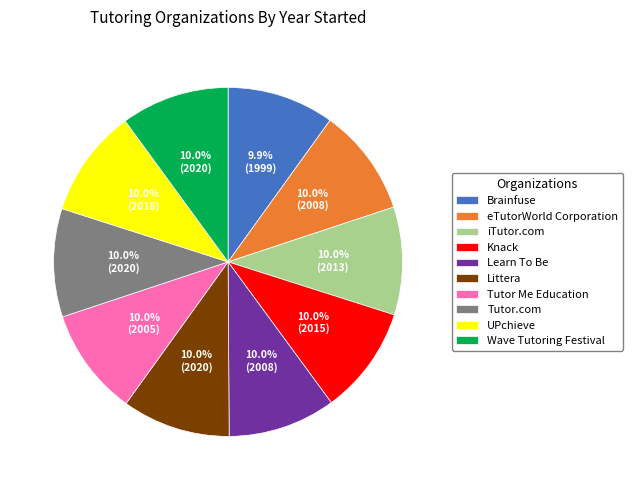

Approximately how many times larger is the value at UPchieve compared to Wave Tutoring Festival?

1.0